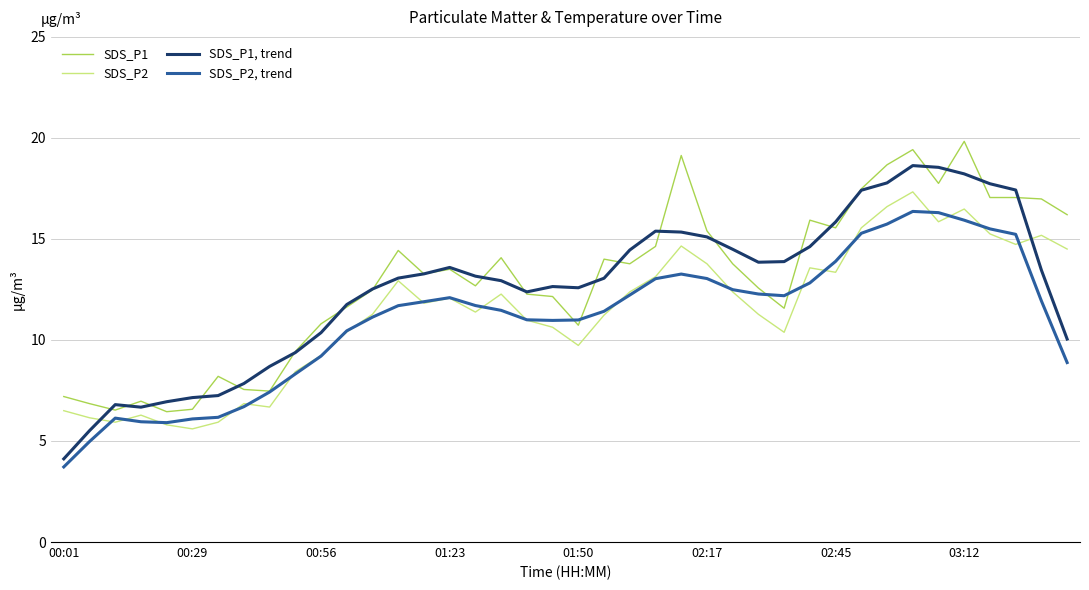

Which series has the widest spread of values?

SDS_P1, trend